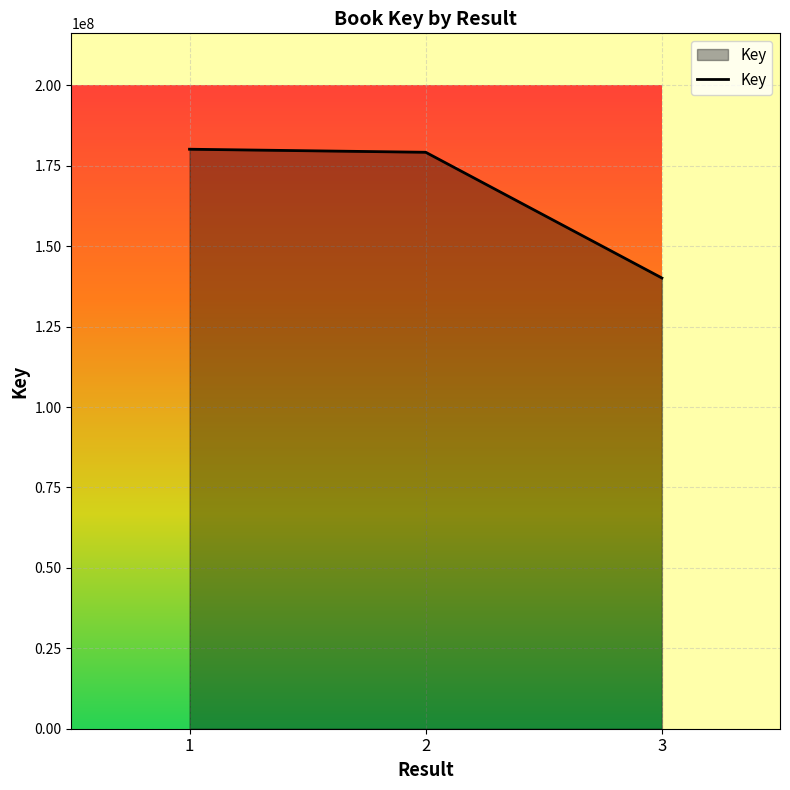

The value at 1 is 180153179. True or false?

True